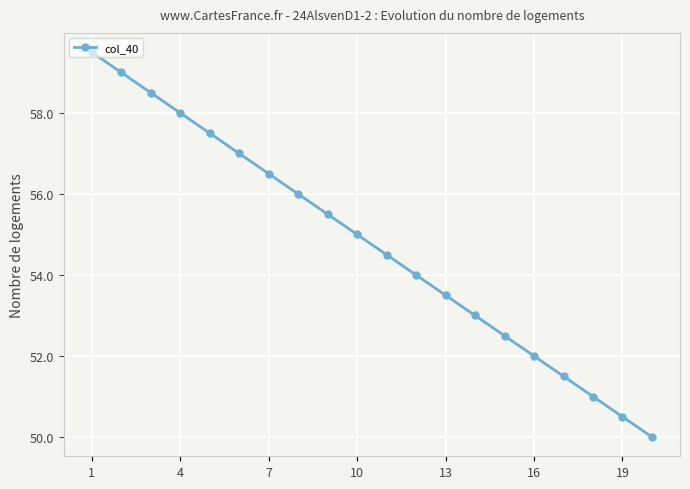

Does the chart display data point markers on the line(s)?

Yes